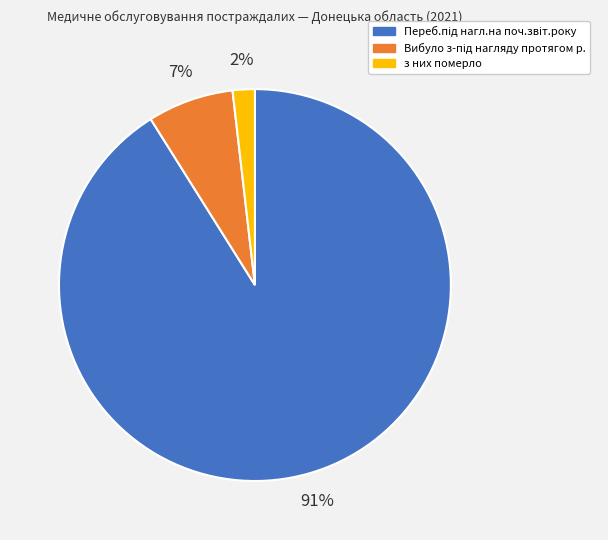

To the nearest percent, what is the difference between the largest and smallest slice percentages?

89%